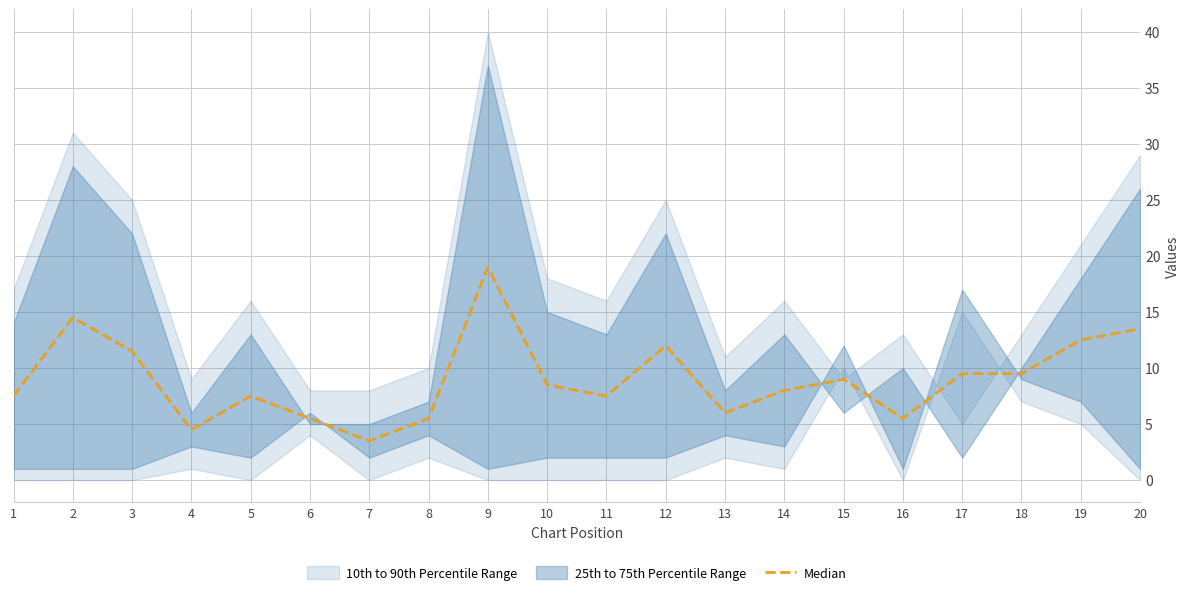

Is it true that the value at 18 is 9.5?

True